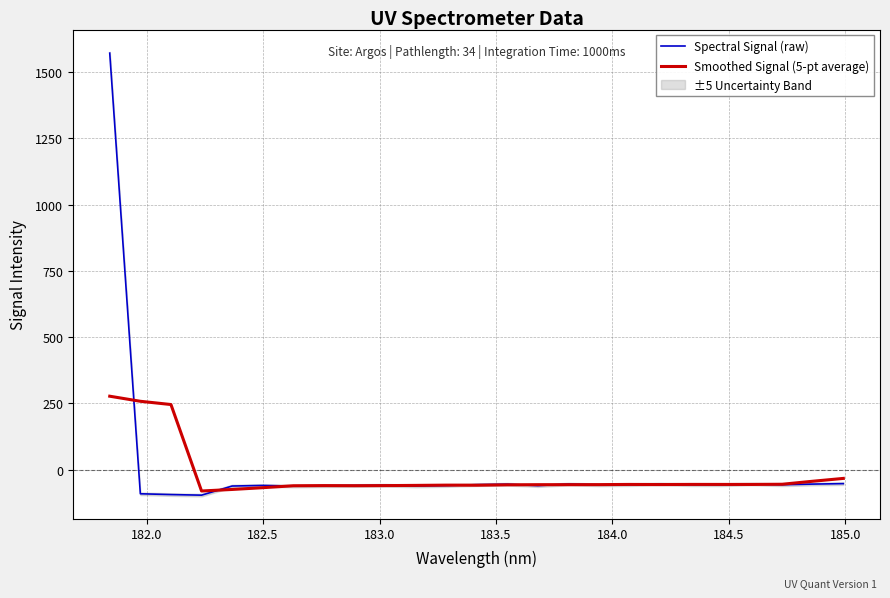

What is the maximum value for Smoothed Signal (5-pt average)?

277.4